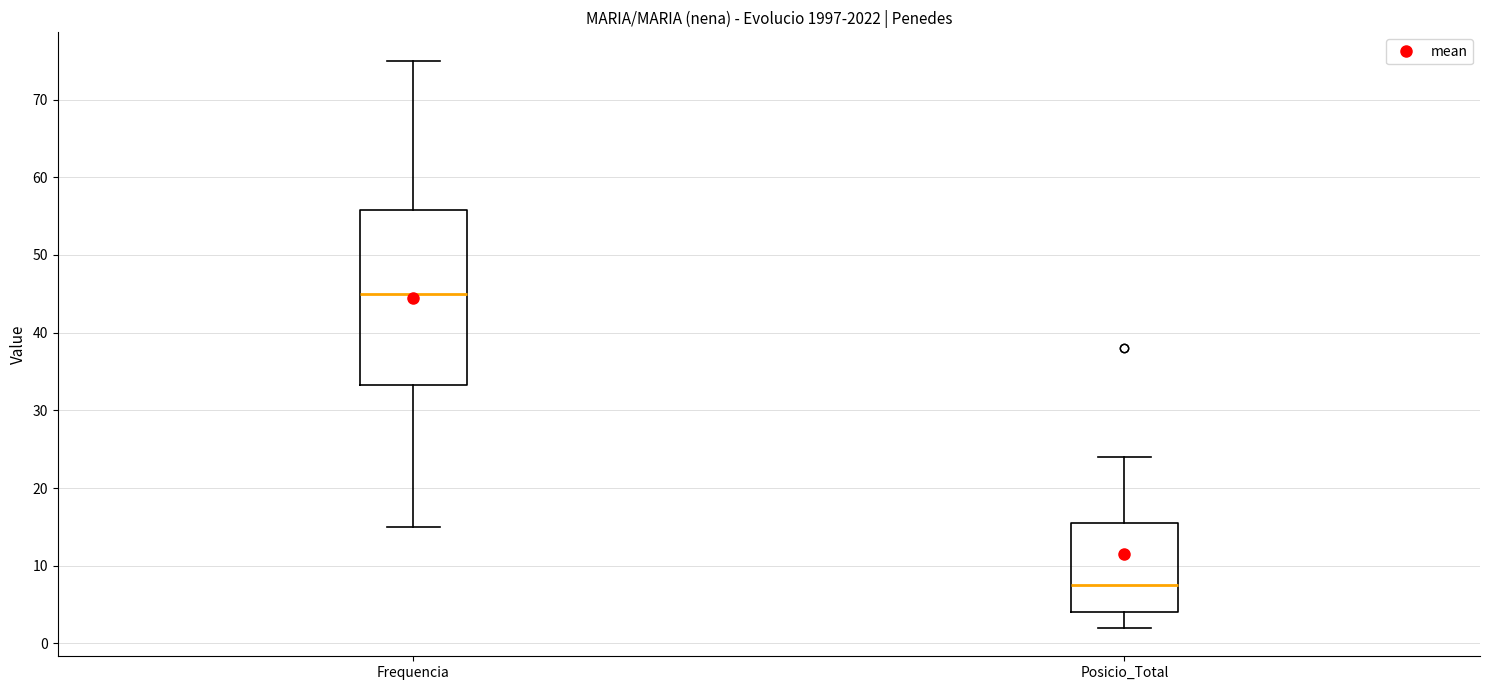

Comparing the boxes themselves (not the whiskers), which one is the tallest?

Frequencia